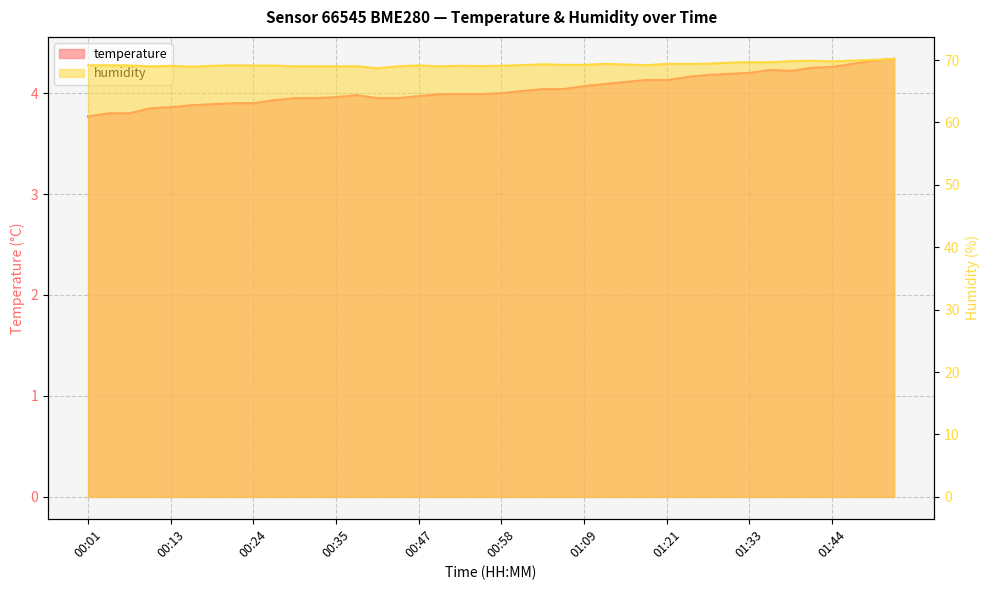

Does the chart display data point markers on the line(s)?

No